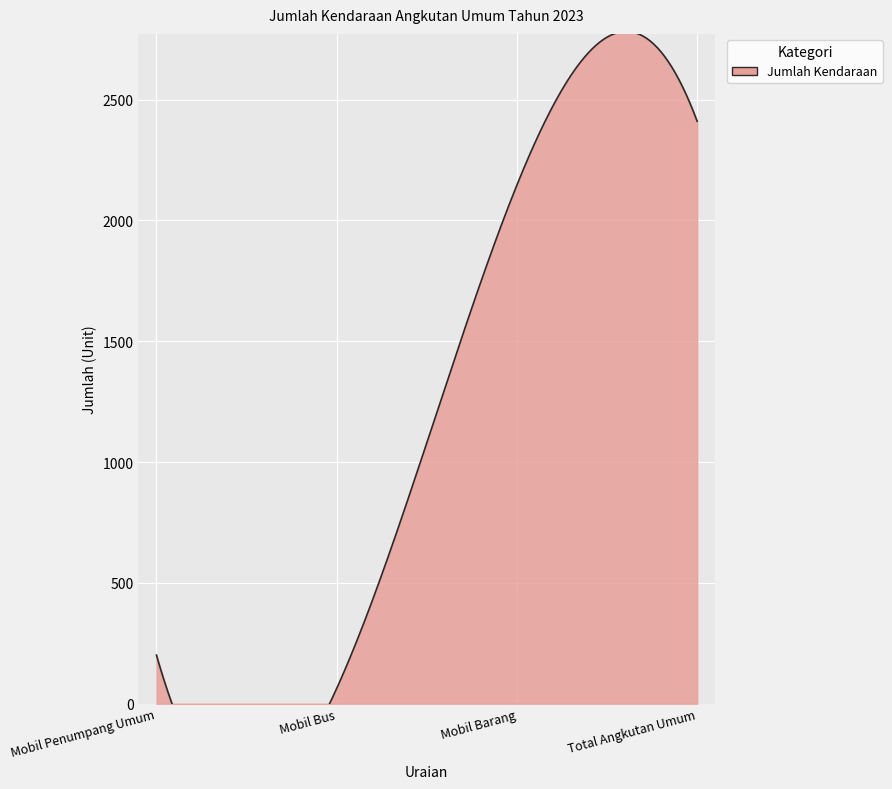

The chart shows a value of 2410 at Total Angkutan Umum. True or false?

True